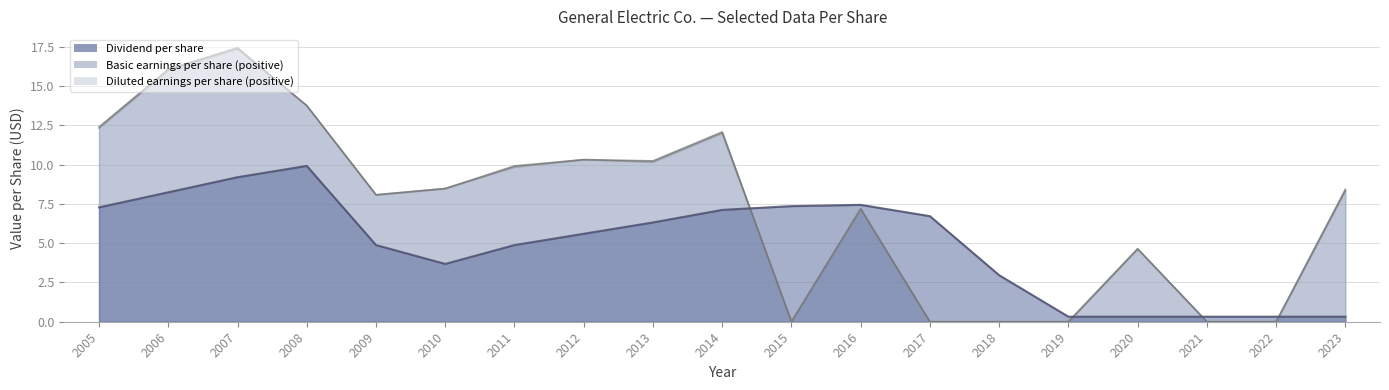

At which category is the sum across all series the highest?

2007